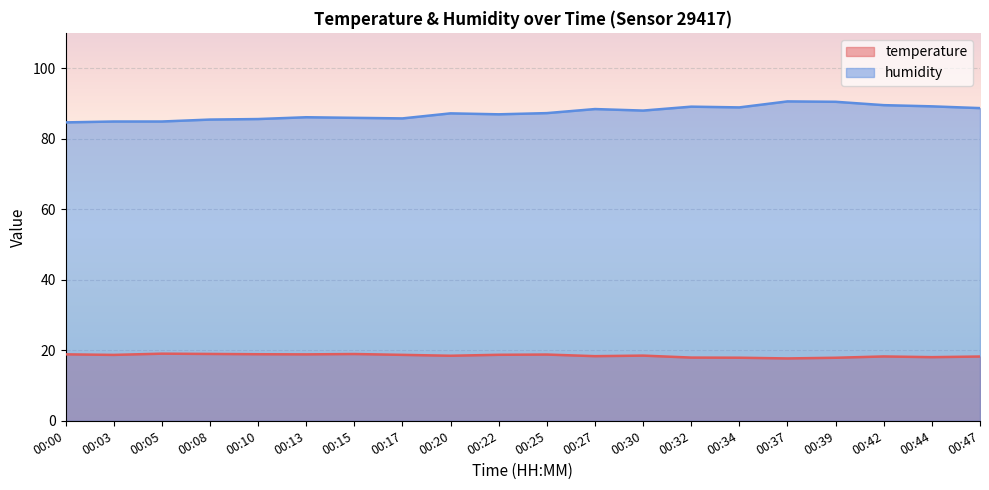

At which label does temperature reach its minimum?

00:37